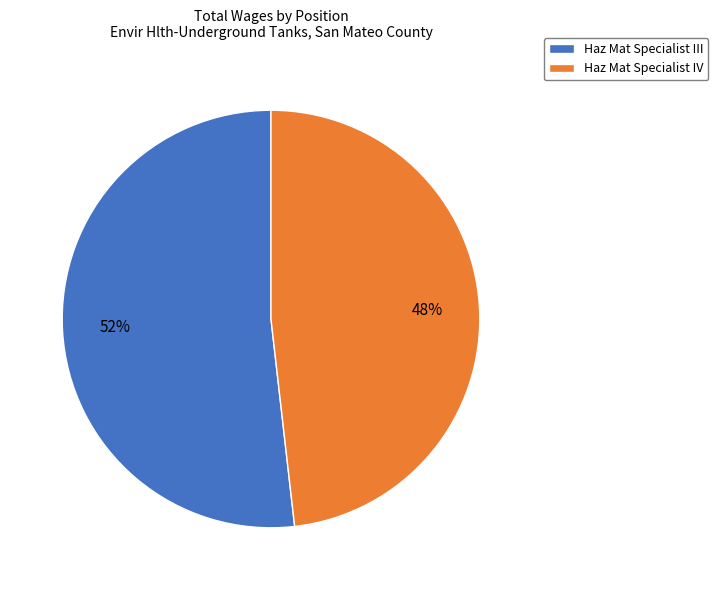

Rank the categories by value from lowest to highest.

Haz Mat Specialist IV, Haz Mat Specialist III